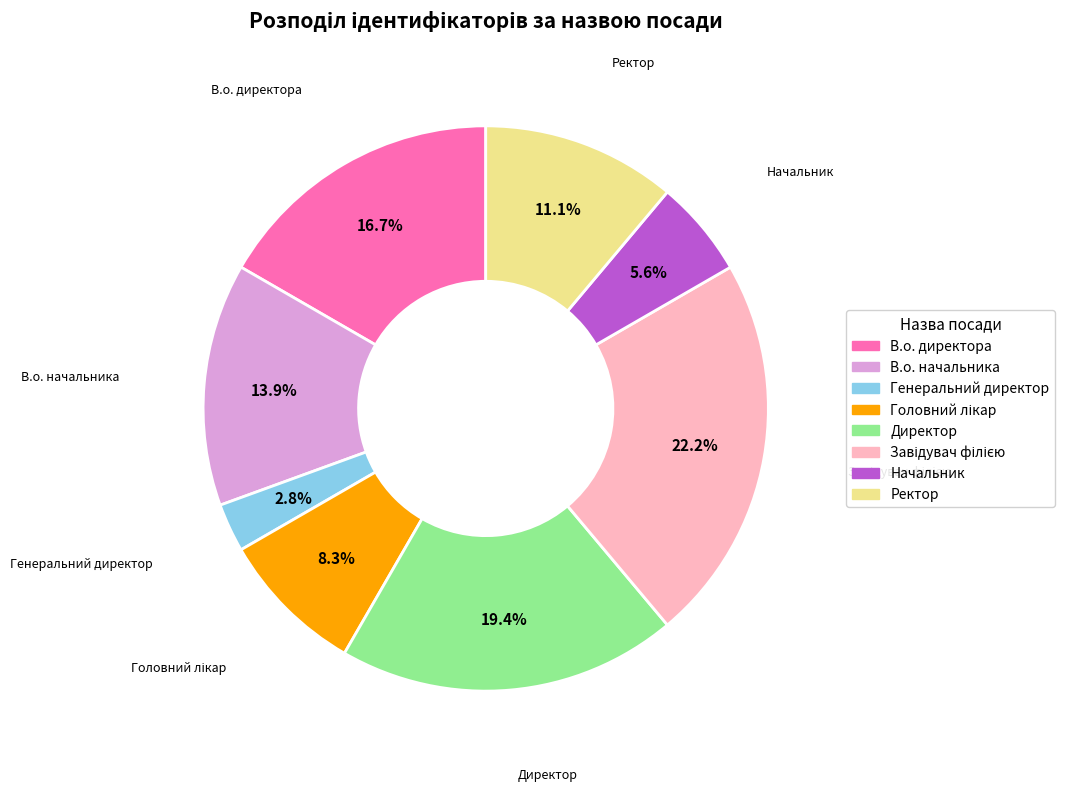

Does В.о. директора account for over 50% of the chart?

No